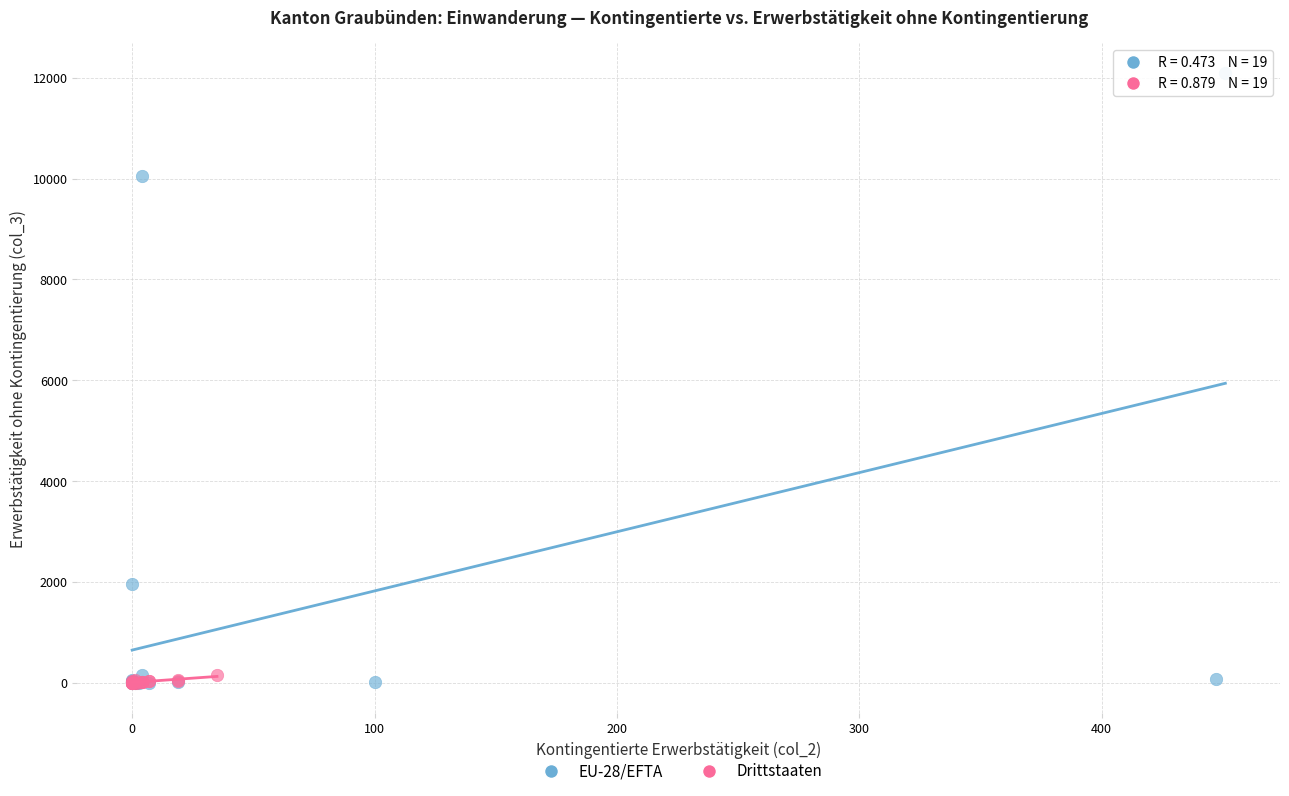

Which series has the largest Y range (max minus min)?

EU-28/EFTA